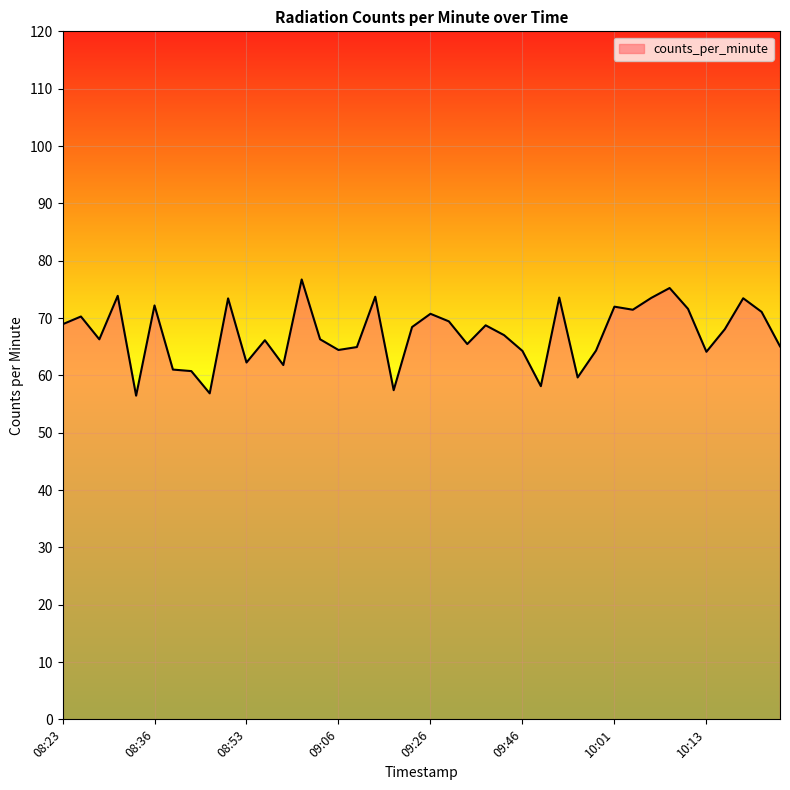

What is the smallest value displayed?

56.5